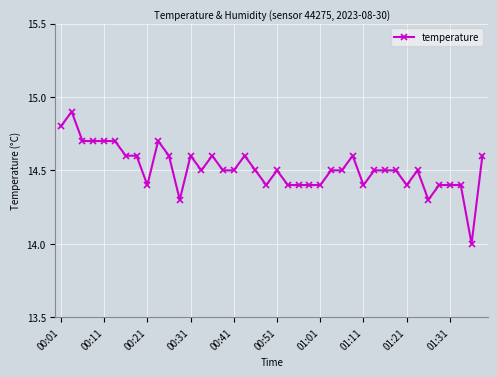

What is the average value?

14.5